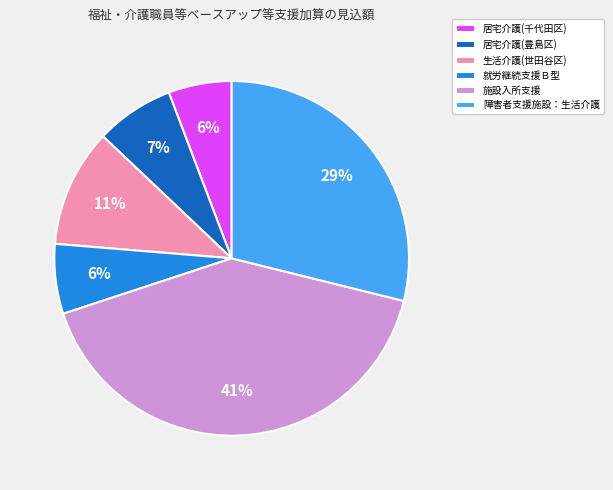

Is it true that 生活介護(世田谷区) is 11% of the pie?

True